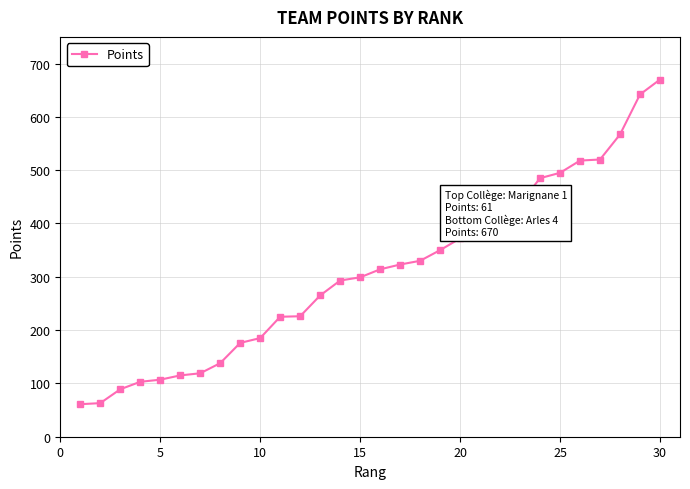

What is the greatest value displayed?

670